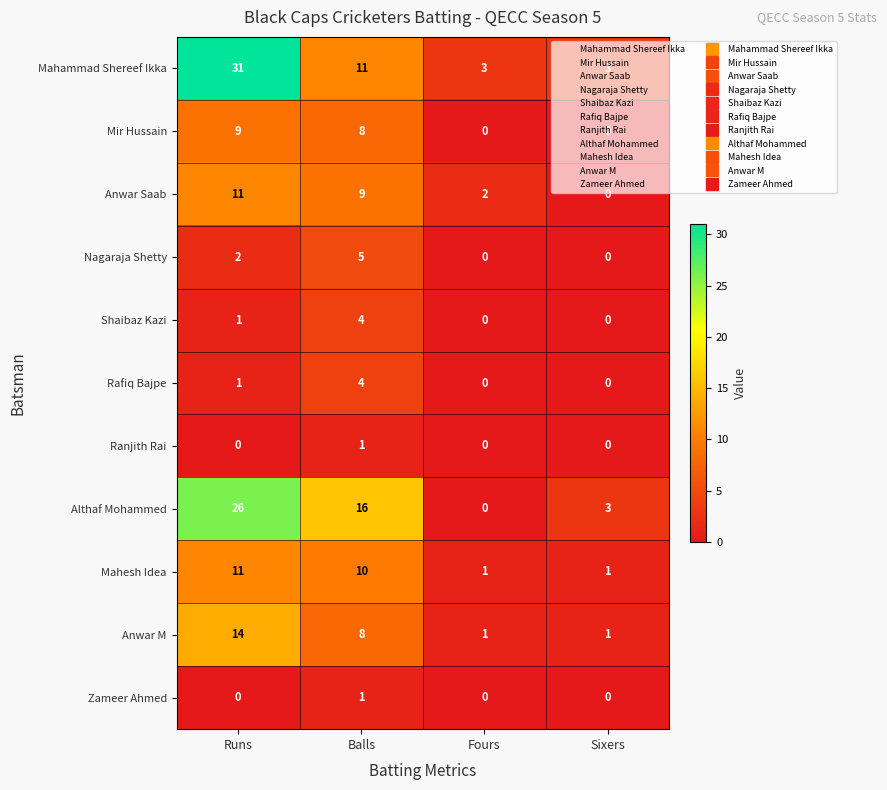

Which label corresponds to the largest value in the chart?

Runs